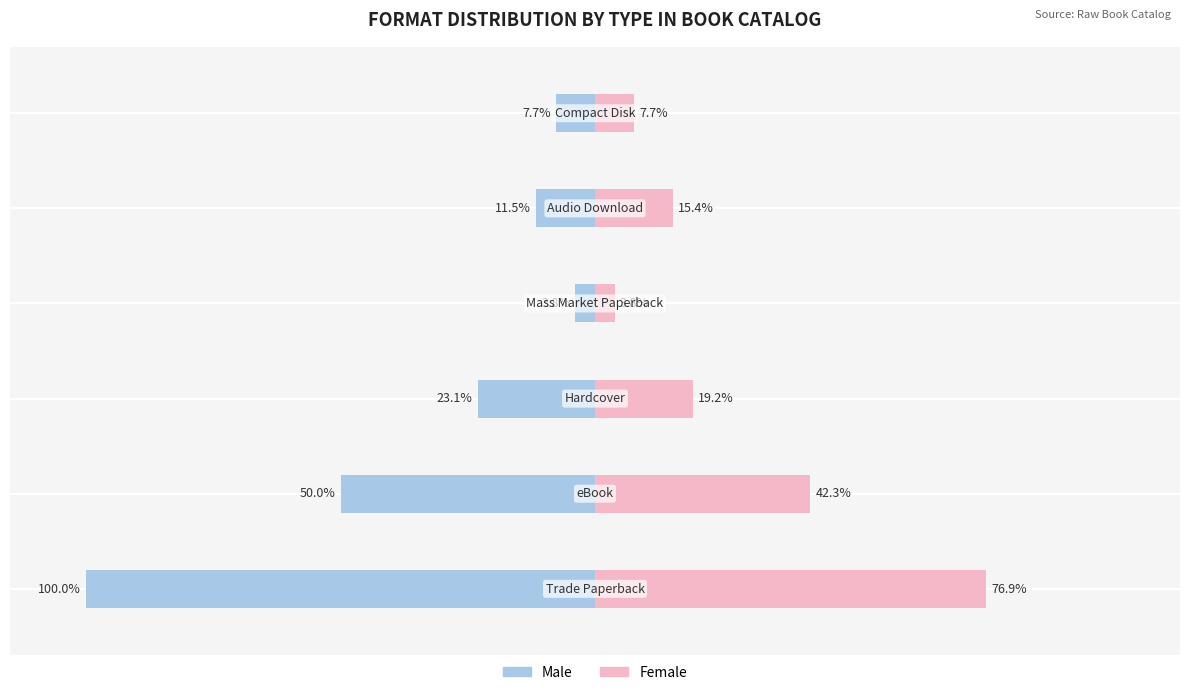

Reading left to right, what are all the values shown in this chart?

Male: -100.0	-50.0	-23.1	-3.8	-11.5	-7.7
Female: 76.9	42.3	19.2	3.8	15.4	7.7